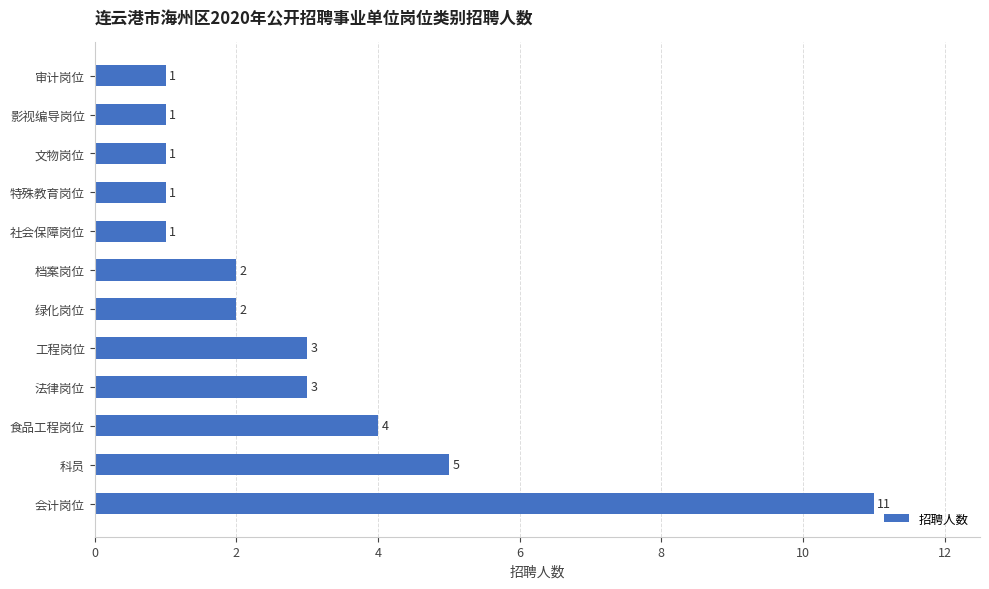

What is the difference between the maximum and minimum values?

10